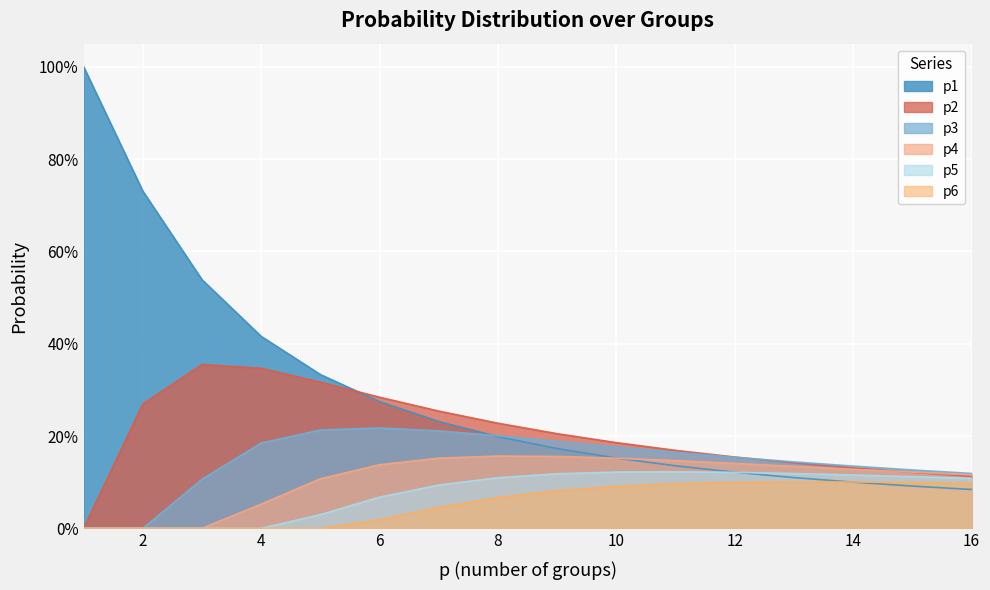

What is the sum of the p3 values at 8 and 5?

0.4